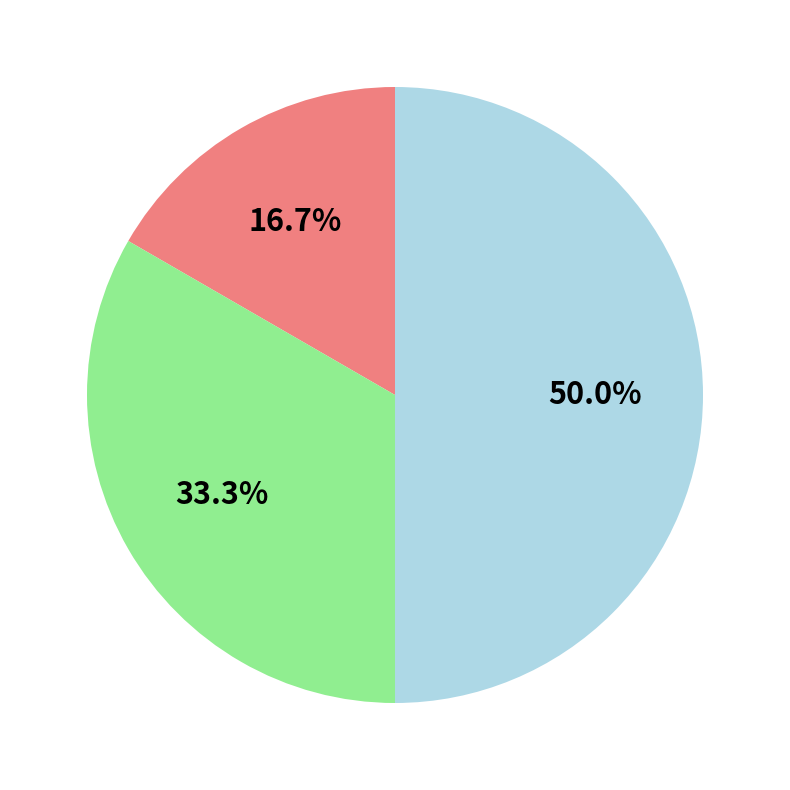

How many segments does this pie chart have?

3